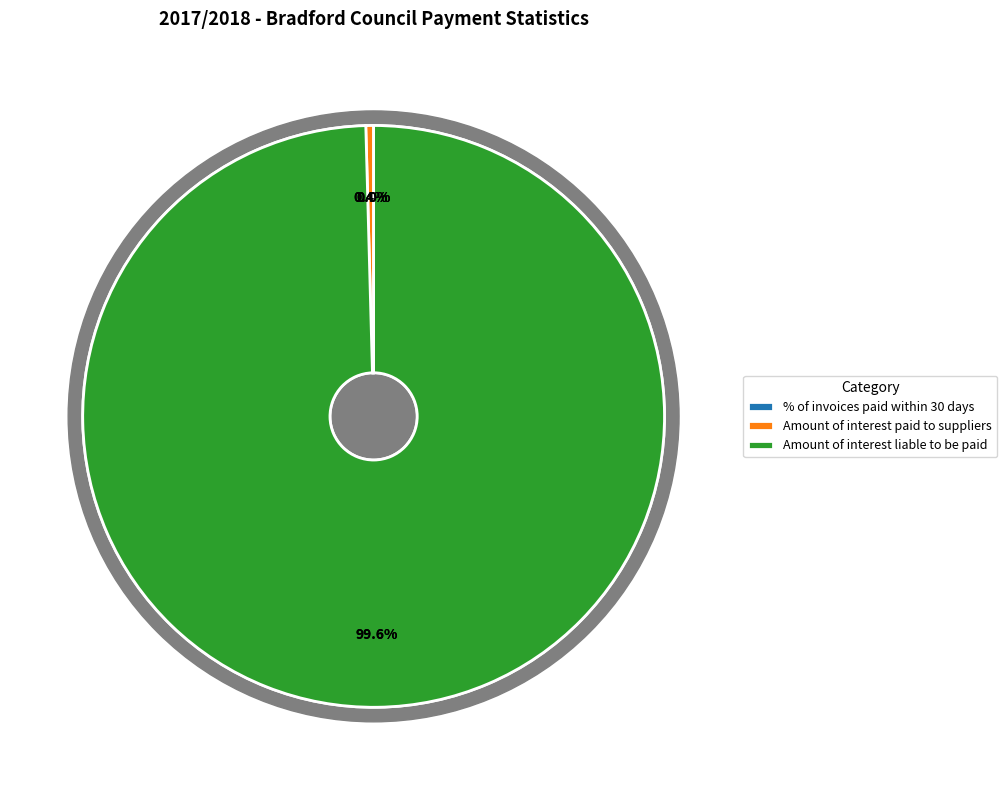

What percentage is the Amount of interest liable to be paid slice, to the nearest percent?

100%